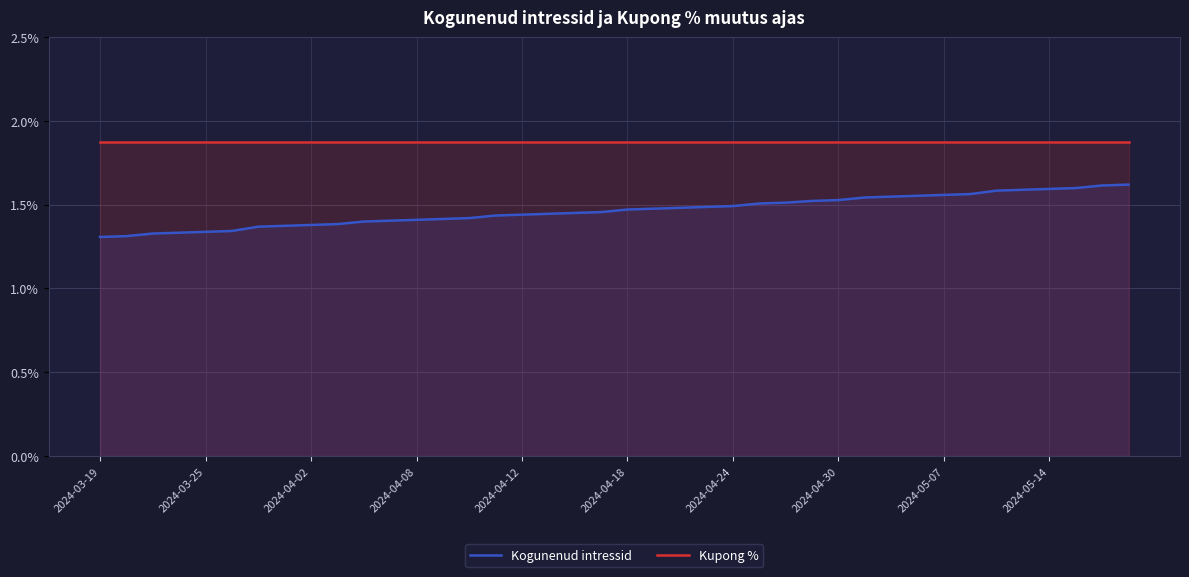

True or false: Kogunenud intressid and Kupong % cross at least once.

False